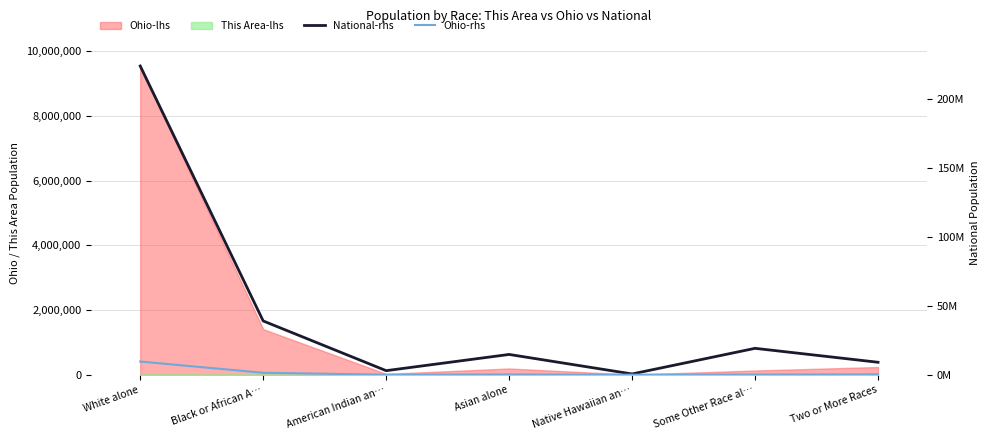

Between White alone and Some Other Race al…, which series saw the biggest shift?

National-rhs